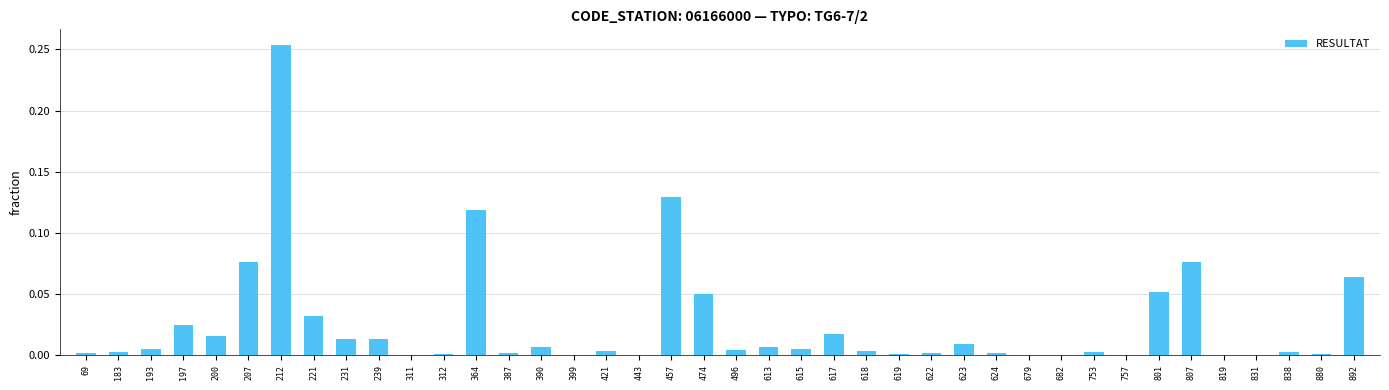

What is the sum of all values?

1.0